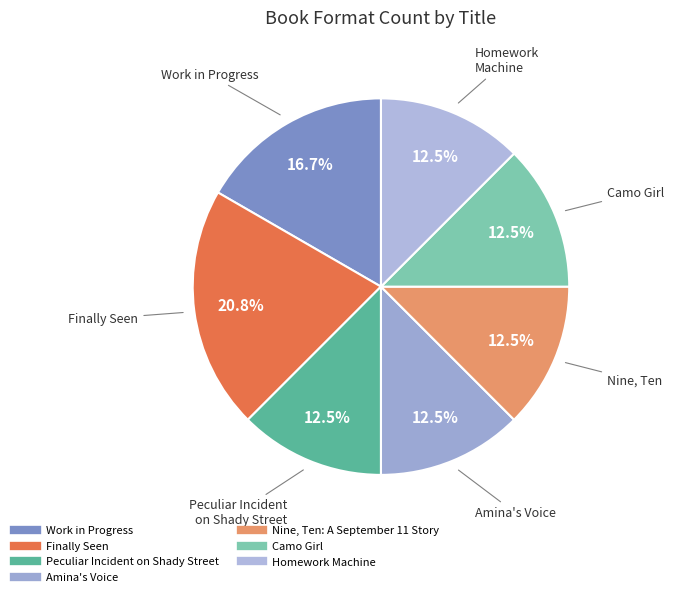

Count the number of slices in the pie.

7